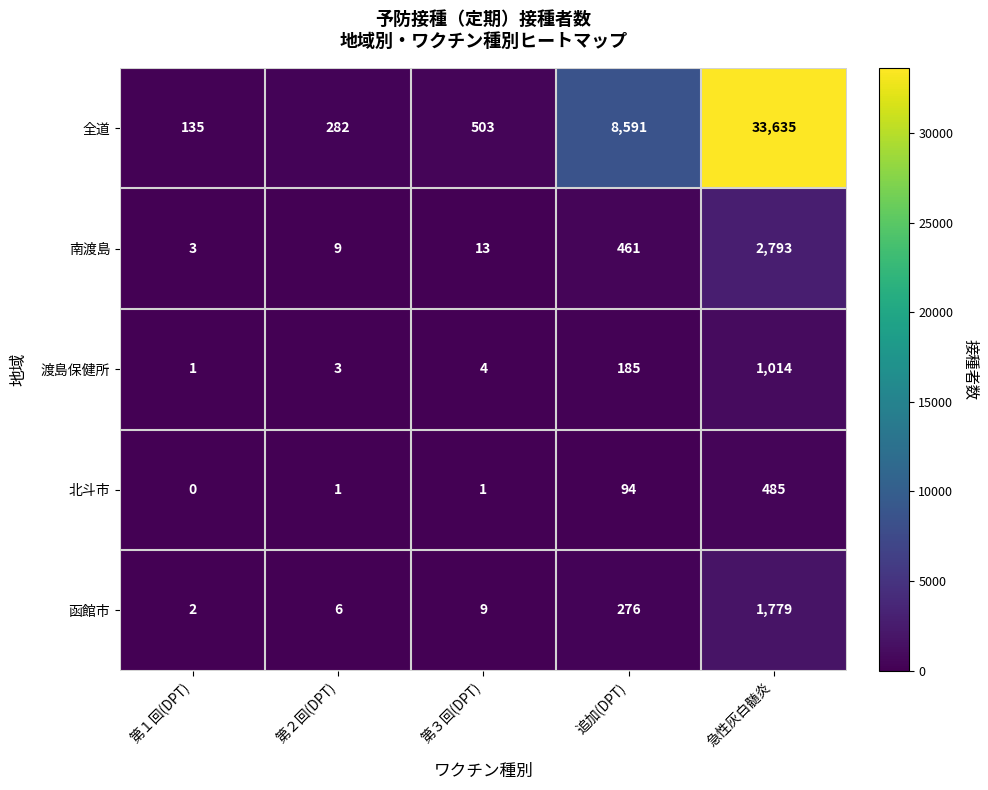

At which label is 南渡島 closest to 1398?

追加(DPT)